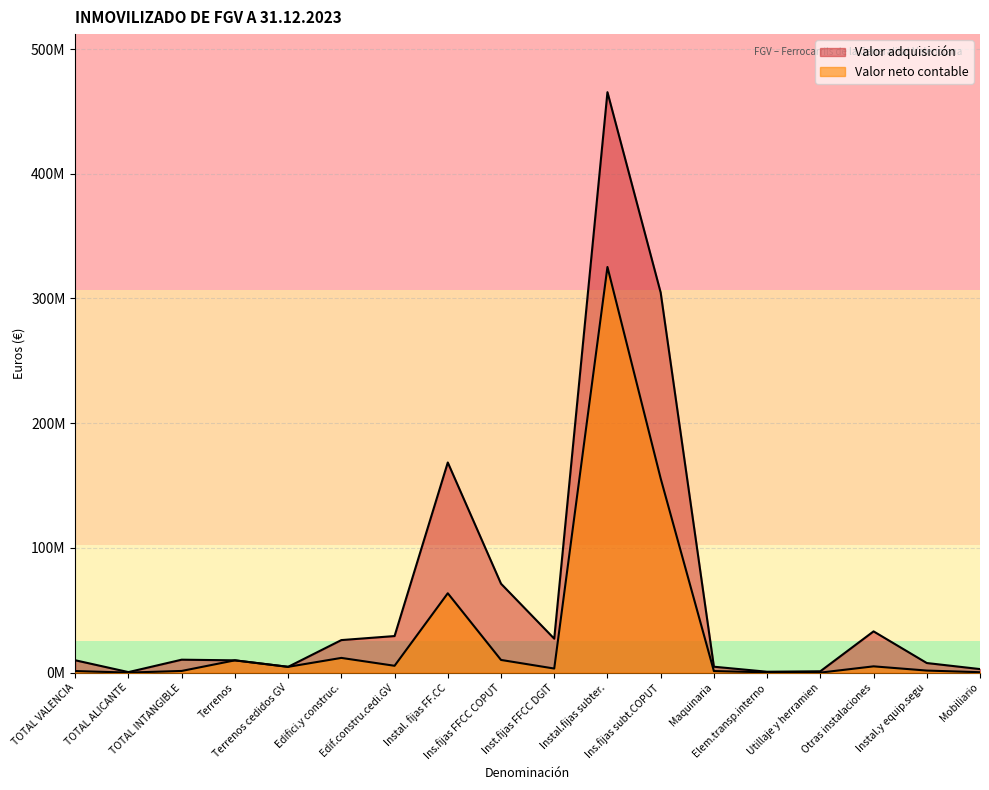

Which series has the largest range (max minus min)?

Valor adquisición